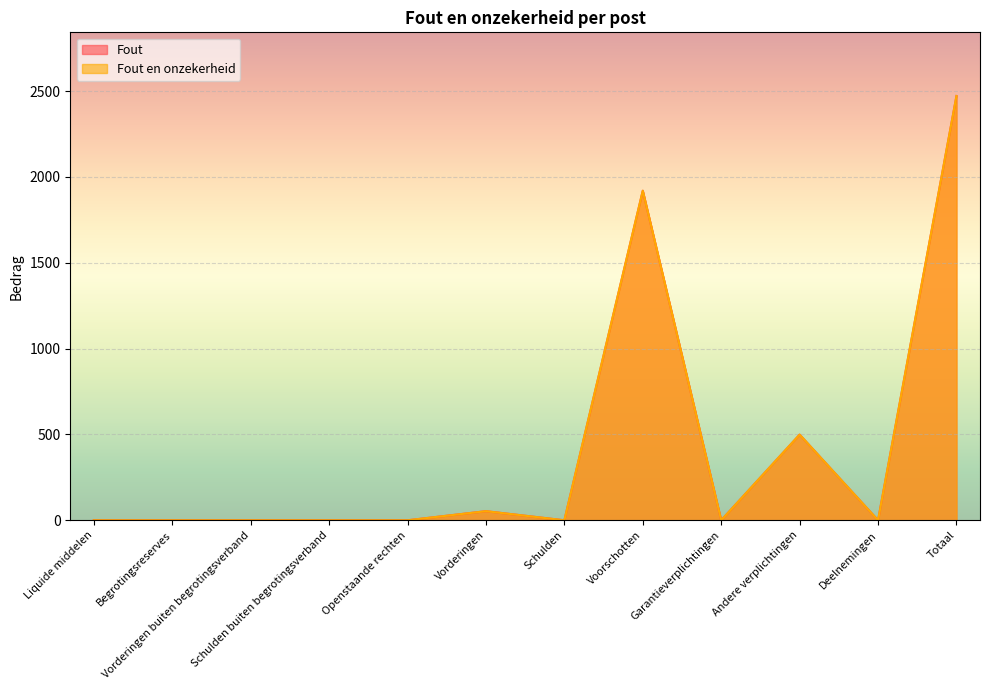

At which category does Fout en onzekerheid reach its first local peak?

Vorderingen